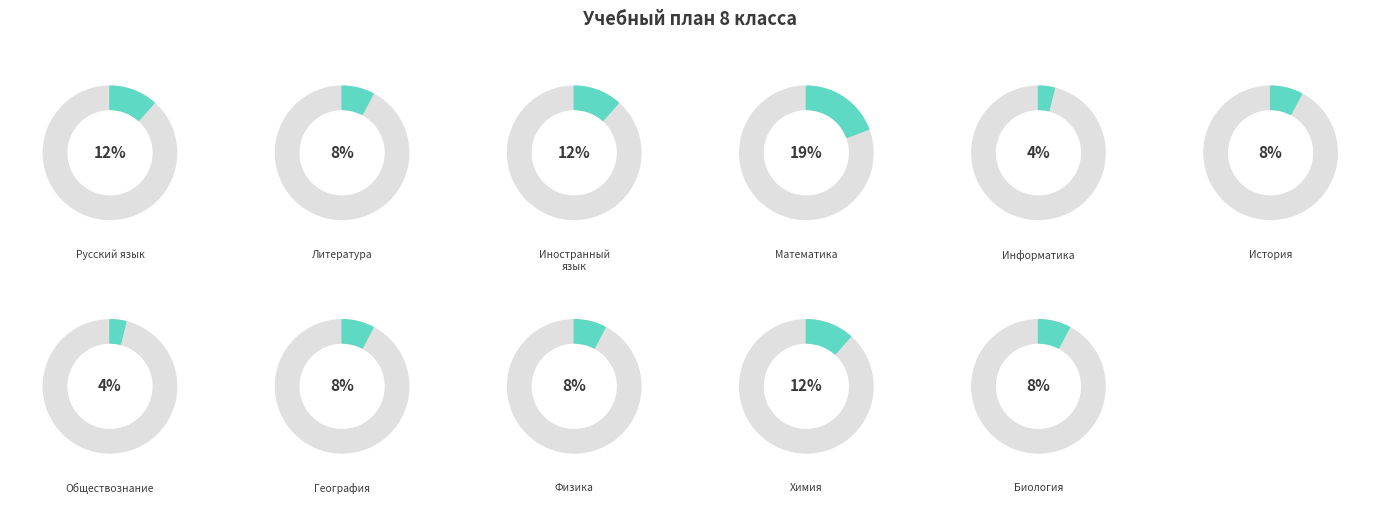

How many segments does this pie chart have?

11